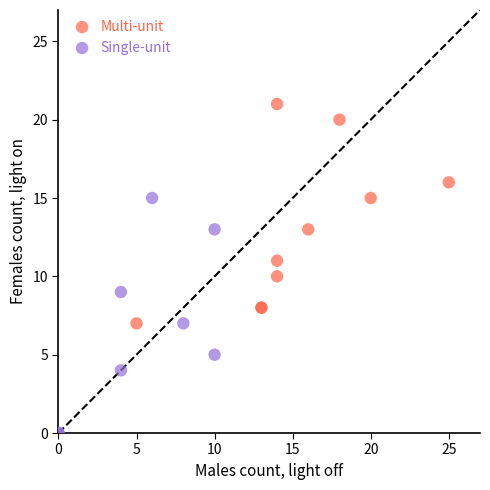

What are all the series names shown in the legend?

Multi-unit, Single-unit